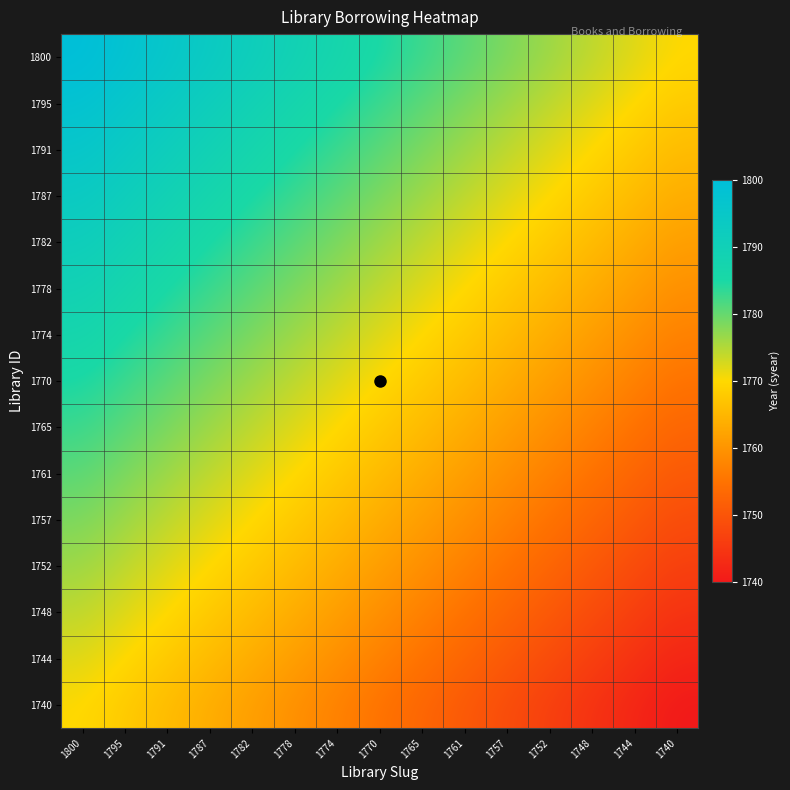

Reading left to right, list all the values displayed in this chart.

1740: 1800=1770.0	1795=1767.9	1791=1765.7	1787=1763.6	1782=1761.4	1778=1759.3	1774=1757.1	1770=1755.0	1765=1752.9	1761=1750.7	1757=1748.6	1752=1746.4	1748=1744.3	1744=1742.1	1740=1740.0
1744: 1800=1772.1	1795=1770.0	1791=1767.9	1787=1765.7	1782=1763.6	1778=1761.4	1774=1759.3	1770=1757.1	1765=1755.0	1761=1752.9	1757=1750.7	1752=1748.6	1748=1746.4	1744=1744.3	1740=1742.1
1748: 1800=1774.3	1795=1772.1	1791=1770.0	1787=1767.9	1782=1765.7	1778=1763.6	1774=1761.4	1770=1759.3	1765=1757.1	1761=1755.0	1757=1752.9	1752=1750.7	1748=1748.6	1744=1746.4	1740=1744.3
1752: 1800=1776.4	1795=1774.3	1791=1772.1	1787=1770.0	1782=1767.9	1778=1765.7	1774=1763.6	1770=1761.4	1765=1759.3	1761=1757.1	1757=1755.0	1752=1752.9	1748=1750.7	1744=1748.6	1740=1746.4
1757: 1800=1778.6	1795=1776.4	1791=1774.3	1787=1772.1	1782=1770.0	1778=1767.9	1774=1765.7	1770=1763.6	1765=1761.4	1761=1759.3	1757=1757.1	1752=1755.0	1748=1752.9	1744=1750.7	1740=1748.6
1761: 1800=1780.7	1795=1778.6	1791=1776.4	1787=1774.3	1782=1772.1	1778=1770.0	1774=1767.9	1770=1765.7	1765=1763.6	1761=1761.4	1757=1759.3	1752=1757.1	1748=1755.0	1744=1752.9	1740=1750.7
1765: 1800=1782.9	1795=1780.7	1791=1778.6	1787=1776.4	1782=1774.3	1778=1772.1	1774=1770.0	1770=1767.9	1765=1765.7	1761=1763.6	1757=1761.4	1752=1759.3	1748=1757.1	1744=1755.0	1740=1752.9
1770: 1800=1785.0	1795=1782.9	1791=1780.7	1787=1778.6	1782=1776.4	1778=1774.3	1774=1772.1	1770=1770.0	1765=1767.9	1761=1765.7	1757=1763.6	1752=1761.4	1748=1759.3	1744=1757.1	1740=1755.0
1774: 1800=1787.1	1795=1785.0	1791=1782.9	1787=1780.7	1782=1778.6	1778=1776.4	1774=1774.3	1770=1772.1	1765=1770.0	1761=1767.9	1757=1765.7	1752=1763.6	1748=1761.4	1744=1759.3	1740=1757.1
1778: 1800=1789.3	1795=1787.1	1791=1785.0	1787=1782.9	1782=1780.7	1778=1778.6	1774=1776.4	1770=1774.3	1765=1772.1	1761=1770.0	1757=1767.9	1752=1765.7	1748=1763.6	1744=1761.4	1740=1759.3
1782: 1800=1791.4	1795=1789.3	1791=1787.1	1787=1785.0	1782=1782.9	1778=1780.7	1774=1778.6	1770=1776.4	1765=1774.3	1761=1772.1	1757=1770.0	1752=1767.9	1748=1765.7	1744=1763.6	1740=1761.4
1787: 1800=1793.6	1795=1791.4	1791=1789.3	1787=1787.1	1782=1785.0	1778=1782.9	1774=1780.7	1770=1778.6	1765=1776.4	1761=1774.3	1757=1772.1	1752=1770.0	1748=1767.9	1744=1765.7	1740=1763.6
1791: 1800=1795.7	1795=1793.6	1791=1791.4	1787=1789.3	1782=1787.1	1778=1785.0	1774=1782.9	1770=1780.7	1765=1778.6	1761=1776.4	1757=1774.3	1752=1772.1	1748=1770.0	1744=1767.9	1740=1765.7
1795: 1800=1797.9	1795=1795.7	1791=1793.6	1787=1791.4	1782=1789.3	1778=1787.1	1774=1785.0	1770=1782.9	1765=1780.7	1761=1778.6	1757=1776.4	1752=1774.3	1748=1772.1	1744=1770.0	1740=1767.9
1800: 1800=1800.0	1795=1797.9	1791=1795.7	1787=1793.6	1782=1791.4	1778=1789.3	1774=1787.1	1770=1785.0	1765=1782.9	1761=1780.7	1757=1778.6	1752=1776.4	1748=1774.3	1744=1772.1	1740=1770.0